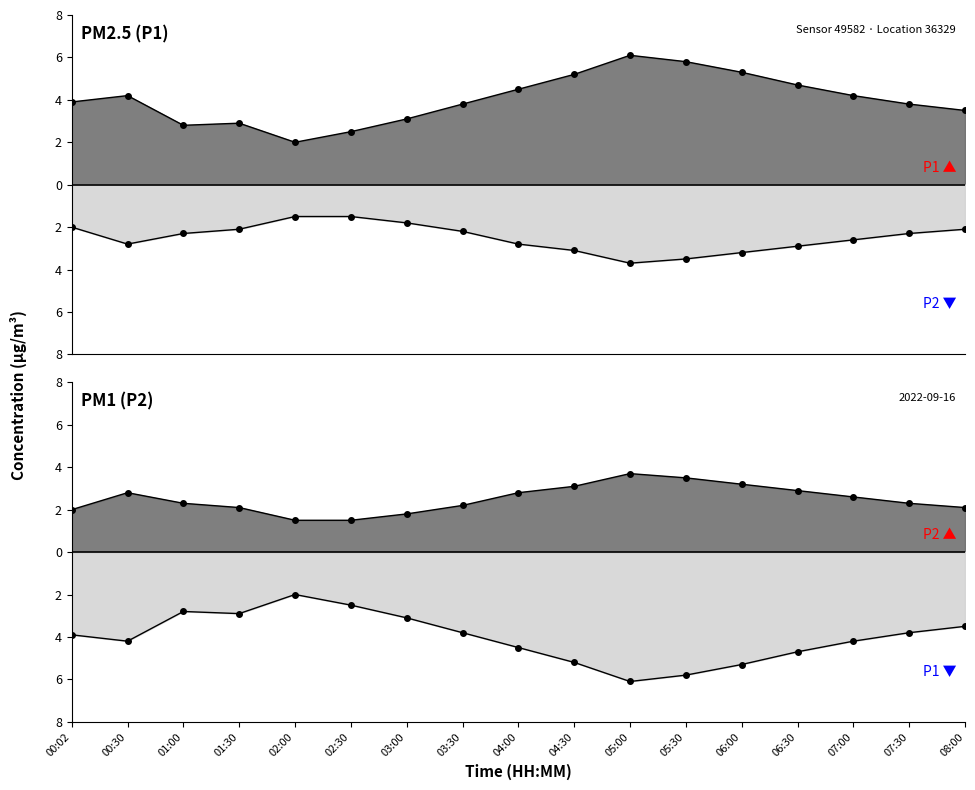

The value of P1 at 02:30 is 2.5. True or false?

True